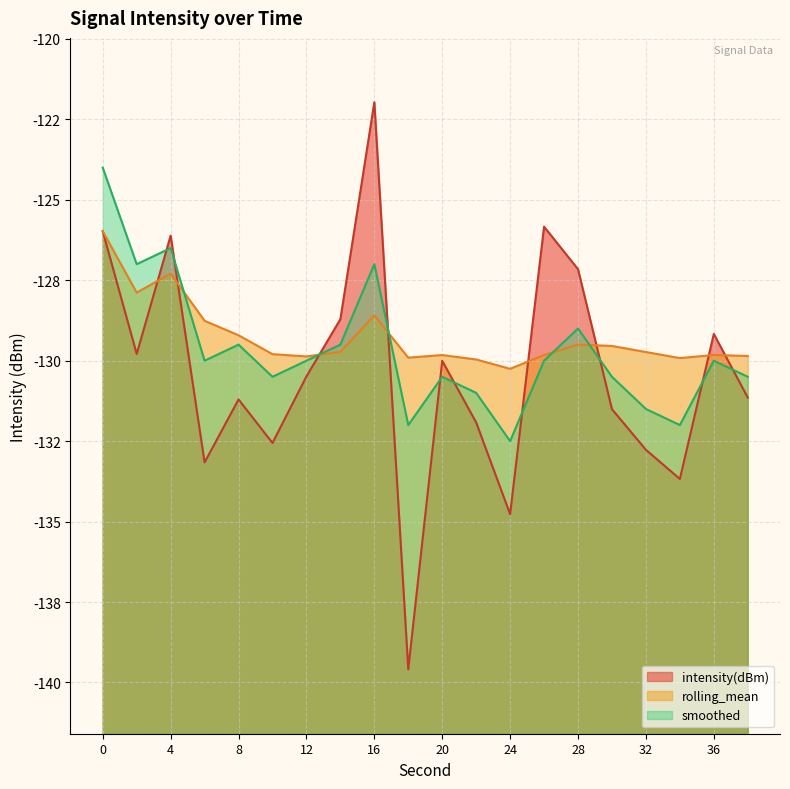

How many values in the rolling_mean series are below -129?

15